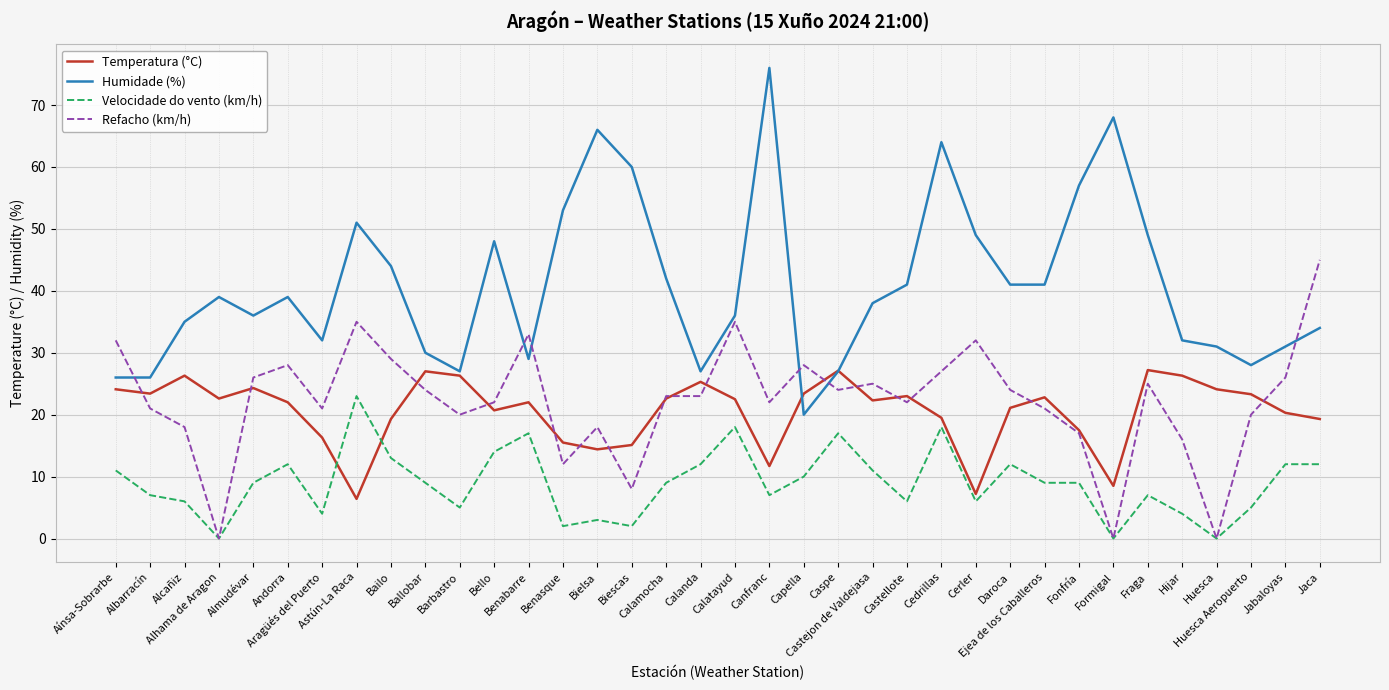

The value of Refacho (km/h) at Fraga is 7.6. True or false?

False